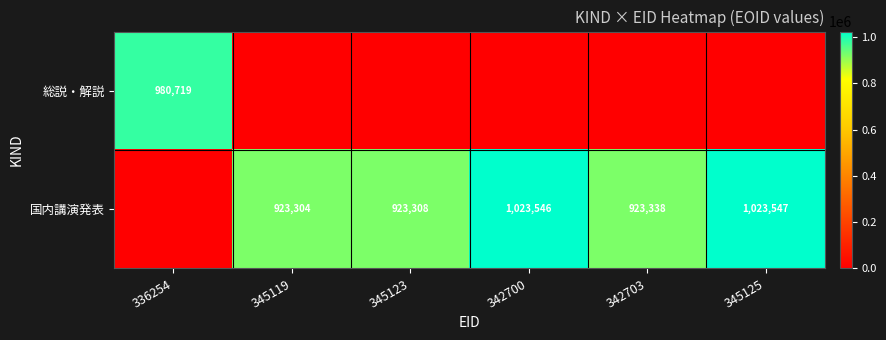

What is the total value across all series at 345123?

923308